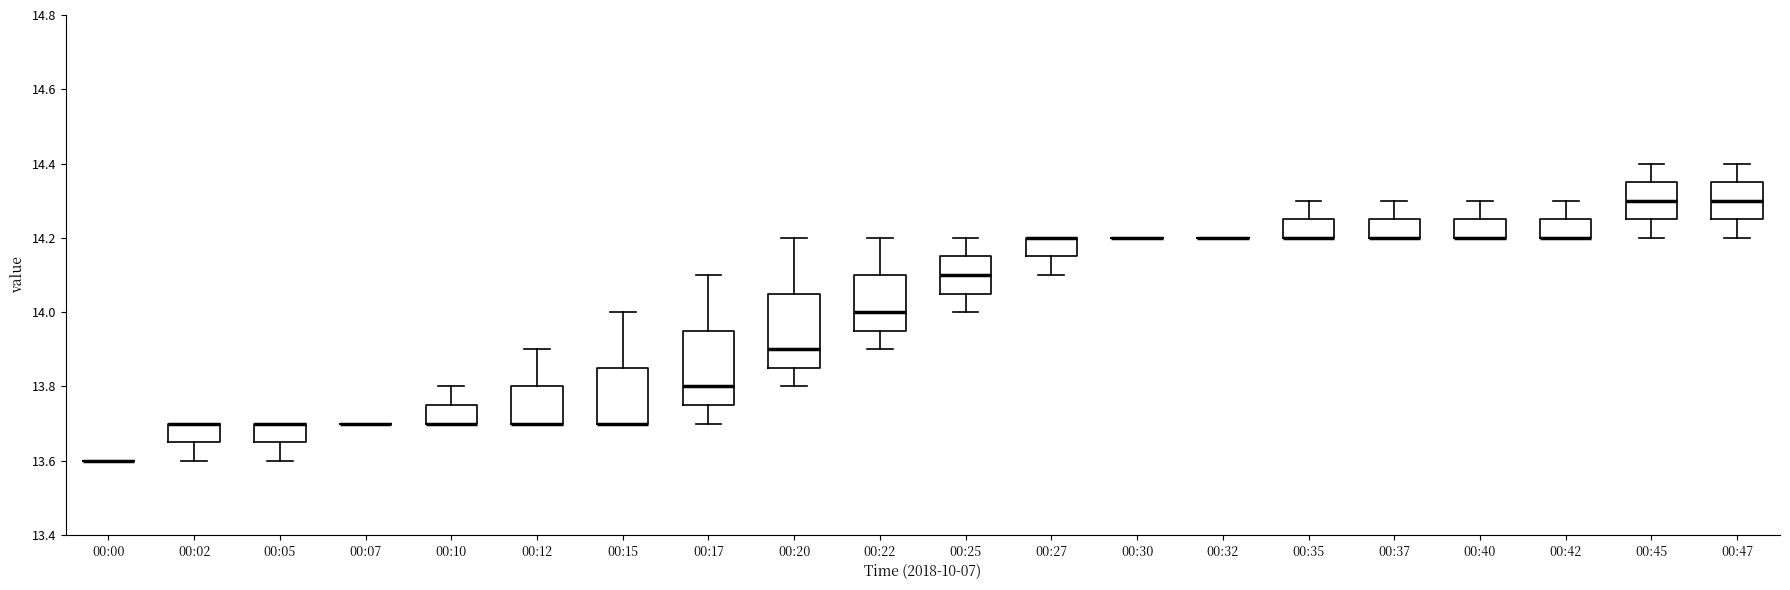

Reading left to right, read every box against the y-axis: the position of its median line, the range the box covers, and the ends of its whiskers. The values are not printed on the chart, so give them approximately, as read against the axis.

00:00: box collapsed to a line at 13.60, whiskers 13.60 to 13.60
00:02: median 13.70 (drawn on the box's upper edge), box 13.66 to 13.70, whiskers 13.60 to 13.70
00:05: median 13.70 (drawn on the box's upper edge), box 13.66 to 13.70, whiskers 13.60 to 13.70
00:07: box collapsed to a line at 13.70, whiskers 13.70 to 13.70
00:10: median 13.70 (drawn on the box's lower edge), box 13.70 to 13.76, whiskers 13.70 to 13.80
00:12: median 13.70 (drawn on the box's lower edge), box 13.70 to 13.80, whiskers 13.70 to 13.90
00:15: median 13.70 (drawn on the box's lower edge), box 13.70 to 13.86, whiskers 13.70 to 14.00
00:17: median 13.80, box 13.76 to 13.96, whiskers 13.70 to 14.10
00:20: median 13.90, box 13.86 to 14.06, whiskers 13.80 to 14.20
00:22: median 14.00, box 13.96 to 14.10, whiskers 13.90 to 14.20
00:25: median 14.10, box 14.06 to 14.16, whiskers 14.00 to 14.20
00:27: median 14.20 (drawn on the box's upper edge), box 14.16 to 14.20, whiskers 14.10 to 14.20
00:30: box collapsed to a line at 14.20, whiskers 14.20 to 14.20
00:32: box collapsed to a line at 14.20, whiskers 14.20 to 14.20
00:35: median 14.20 (drawn on the box's lower edge), box 14.20 to 14.26, whiskers 14.20 to 14.30
00:37: median 14.20 (drawn on the box's lower edge), box 14.20 to 14.26, whiskers 14.20 to 14.30
00:40: median 14.20 (drawn on the box's lower edge), box 14.20 to 14.26, whiskers 14.20 to 14.30
00:42: median 14.20 (drawn on the box's lower edge), box 14.20 to 14.26, whiskers 14.20 to 14.30
00:45: median 14.30, box 14.26 to 14.36, whiskers 14.20 to 14.40
00:47: median 14.30, box 14.26 to 14.36, whiskers 14.20 to 14.40